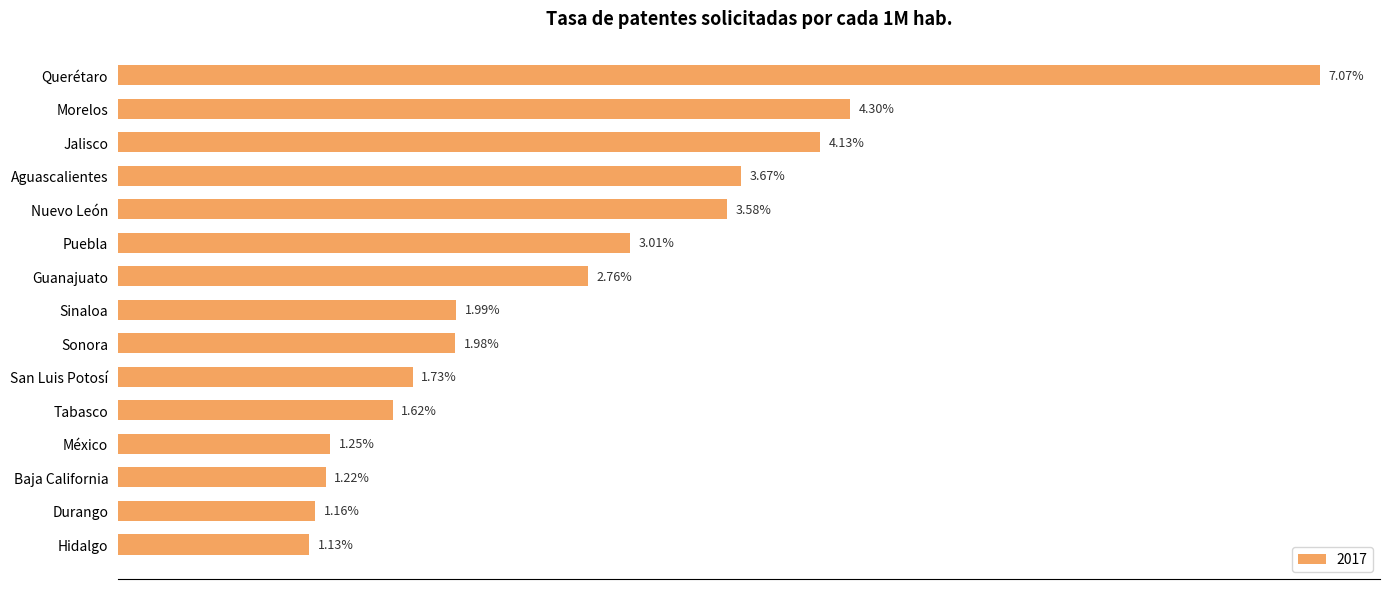

Between México and Sinaloa, which is larger?

Sinaloa